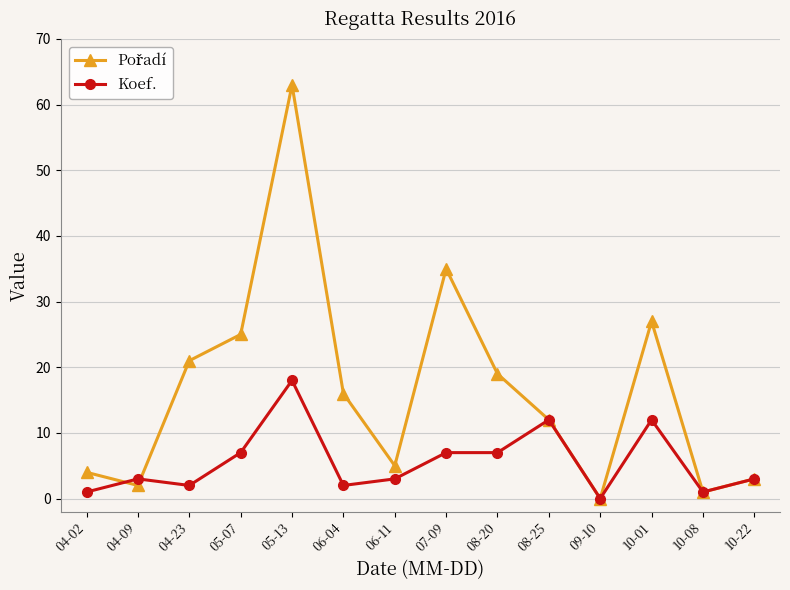

What is the greatest value displayed?

63